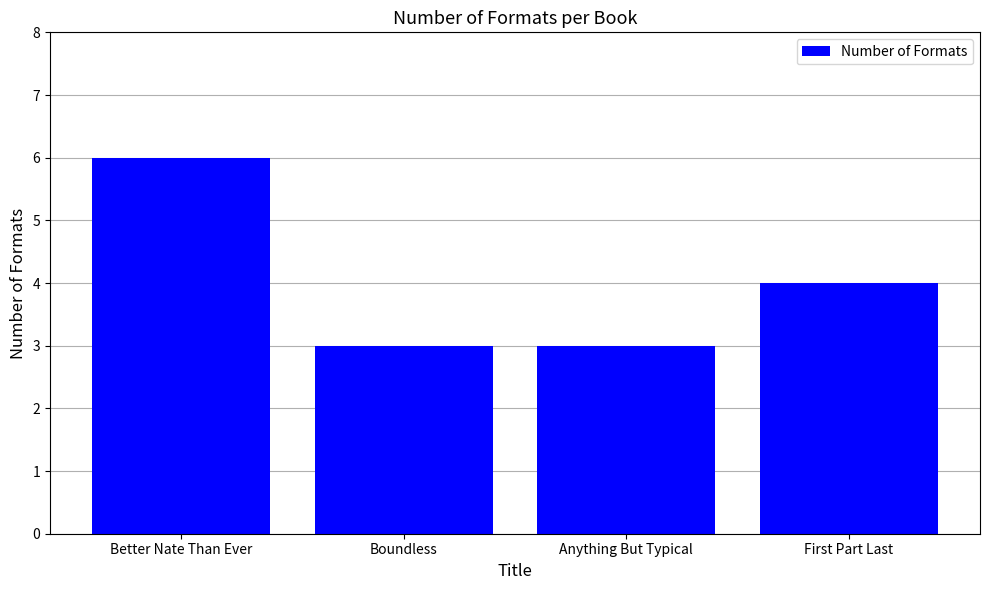

Reading right to left, transcribe all the data shown in this chart.

First Part Last=4	Anything But Typical=3	Boundless=3	Better Nate Than Ever=6